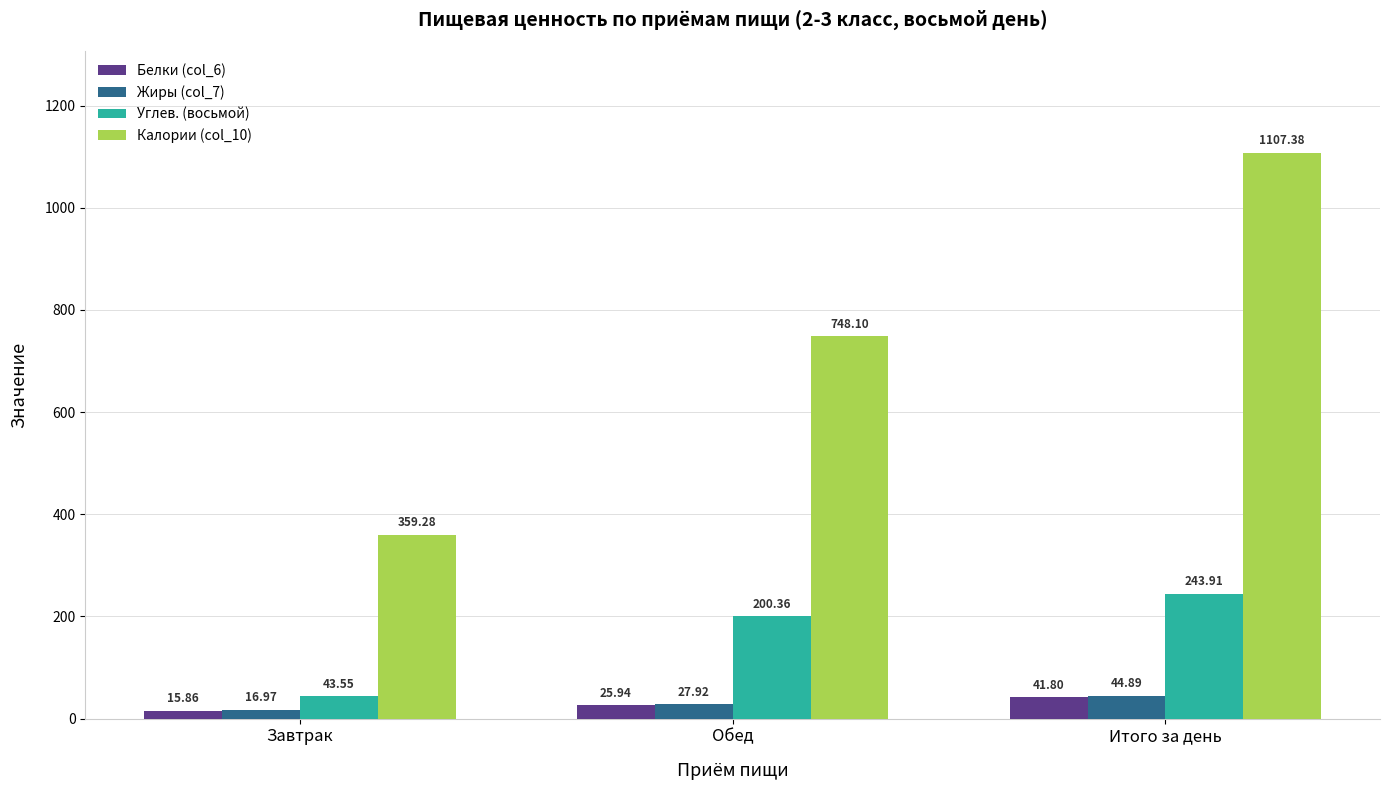

Which series has the largest range (max minus min)?

Калории (col_10)